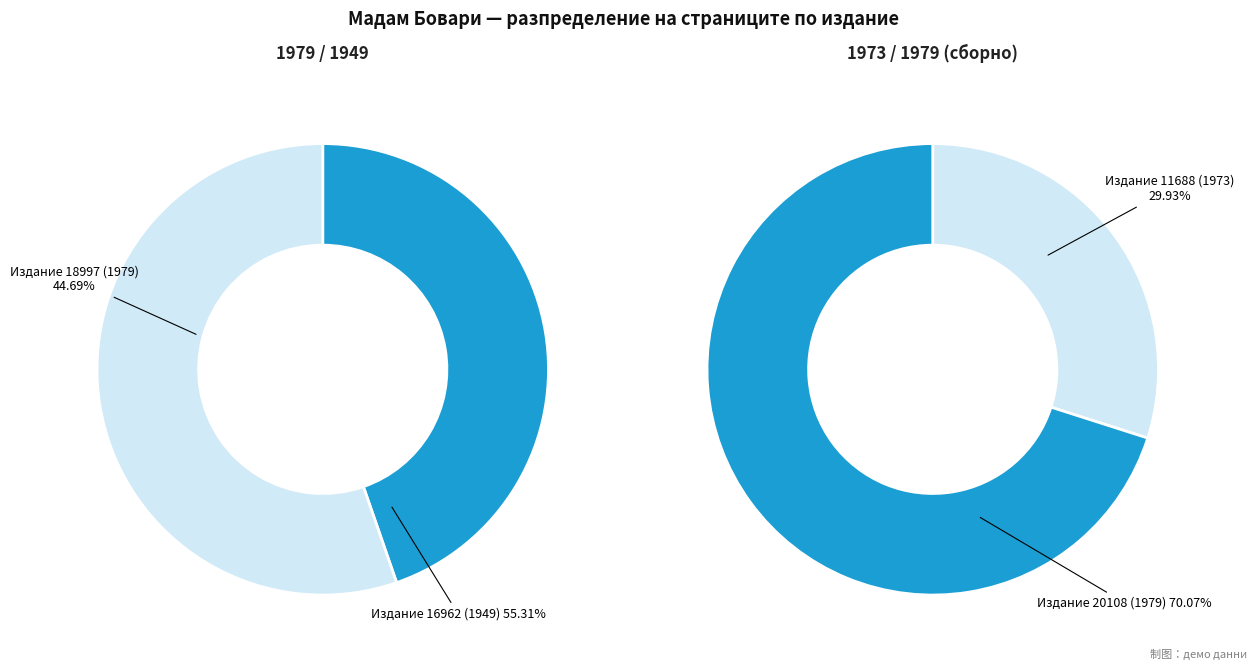

Count the number of slices in the pie.

4